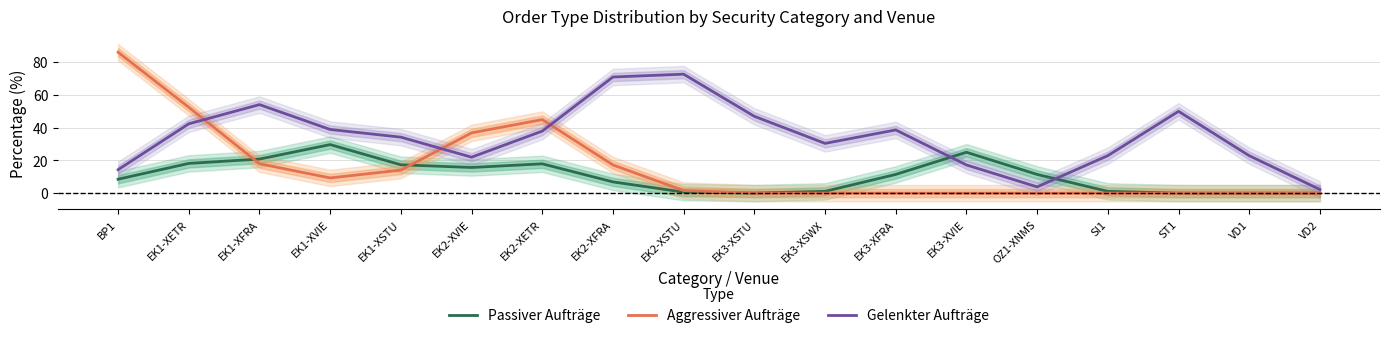

Where is Passiver Aufträge nearest to the value 14?

EK2-XVIE